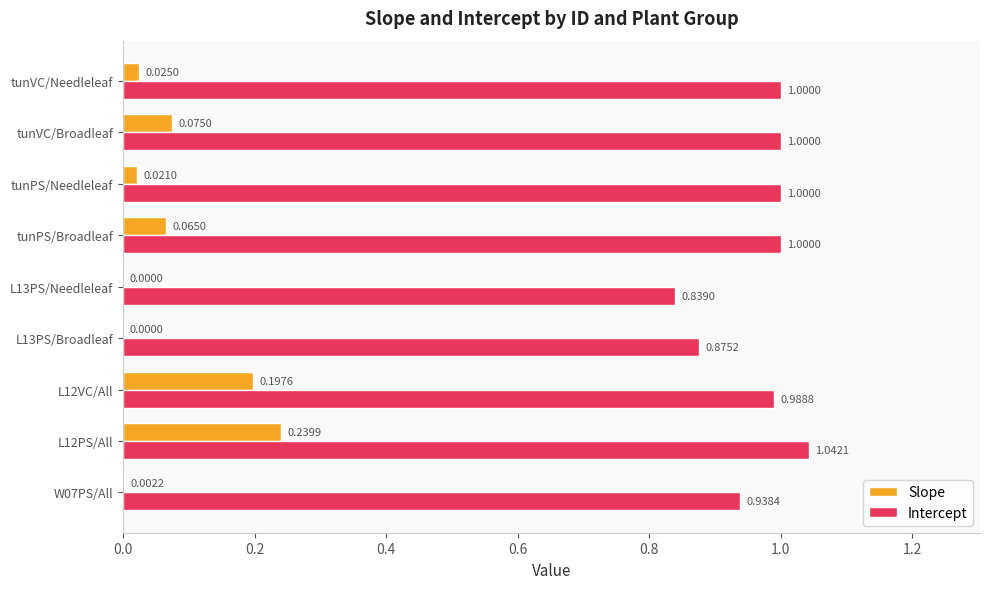

Between tunPS/Broadleaf and tunVC/Broadleaf, which series saw the biggest shift?

Slope